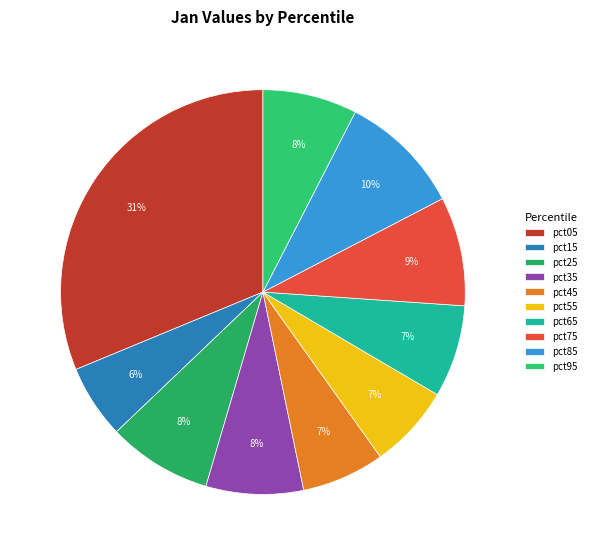

Does pct55 represent more than half of the total?

No